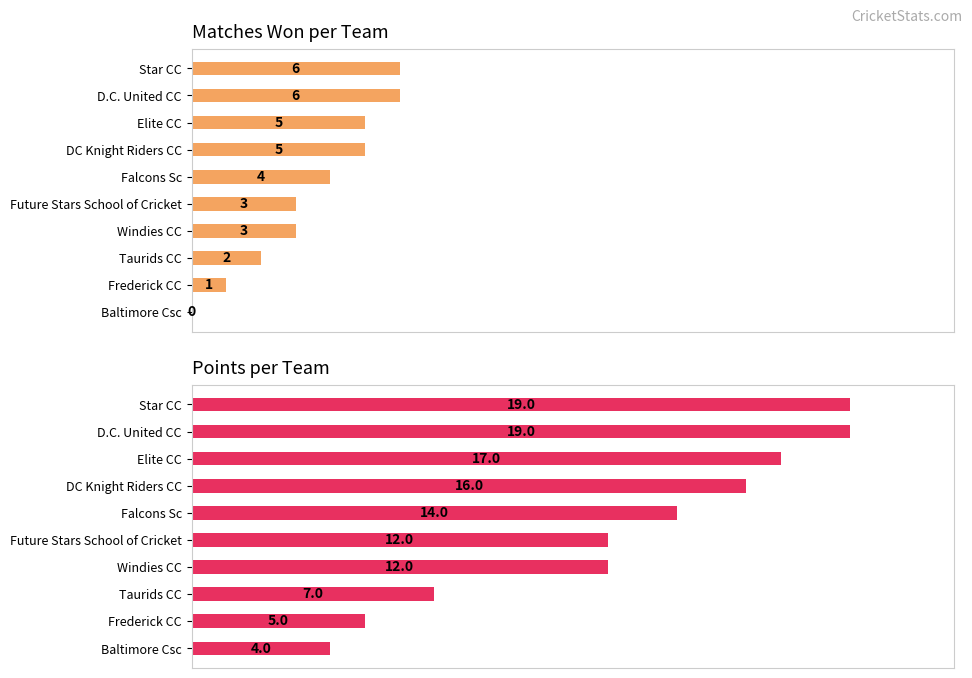

What is the maximum value shown in the chart?

19